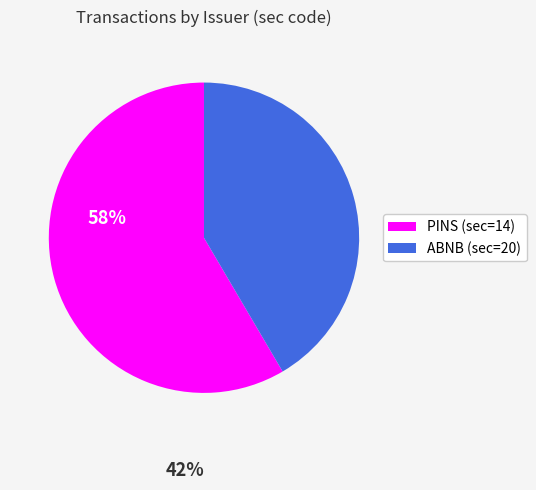

Do ABNB (sec=20) and PINS (sec=14) together represent more than half of the pie?

Yes